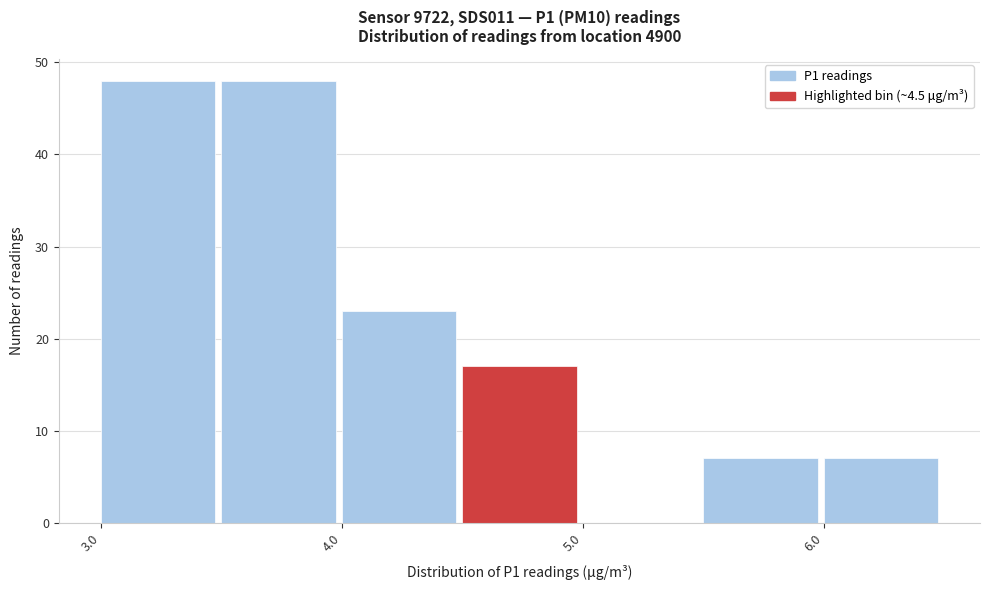

What is the height of the bar covering 3.97 to 4.47 on the x-axis? Neither the bar edges nor the heights are printed on the chart, so give them approximately, as read against the axes.

23